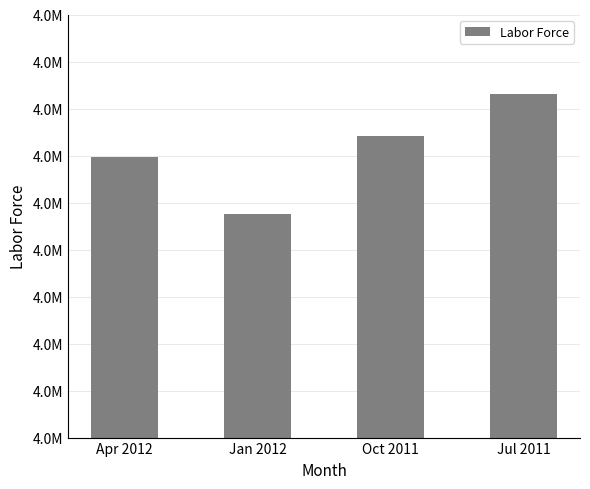

Where is the data nearest to the value 4320597?

Apr 2012